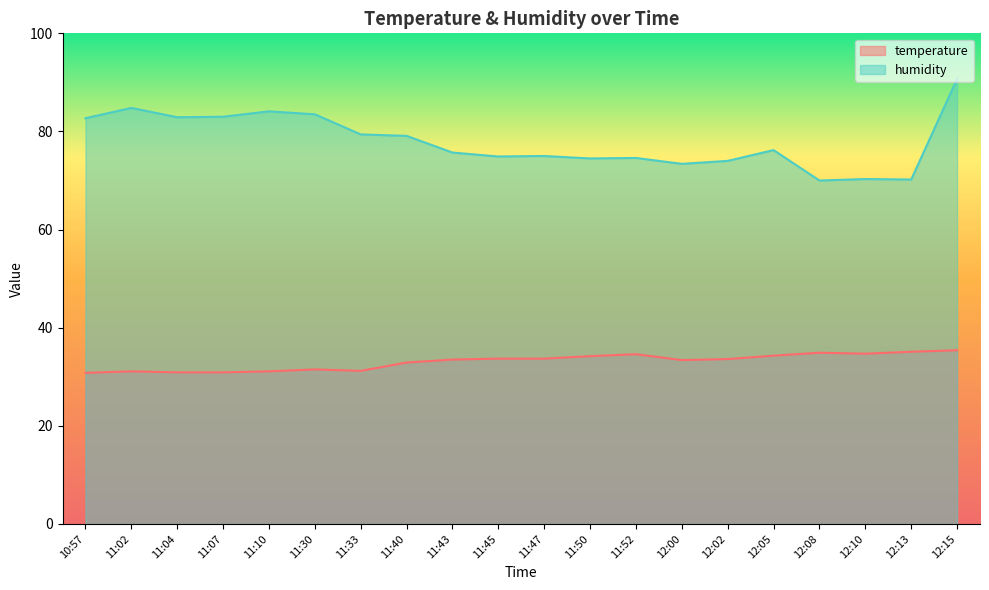

Rank the series at 11:52 from lowest to highest value.

temperature, humidity